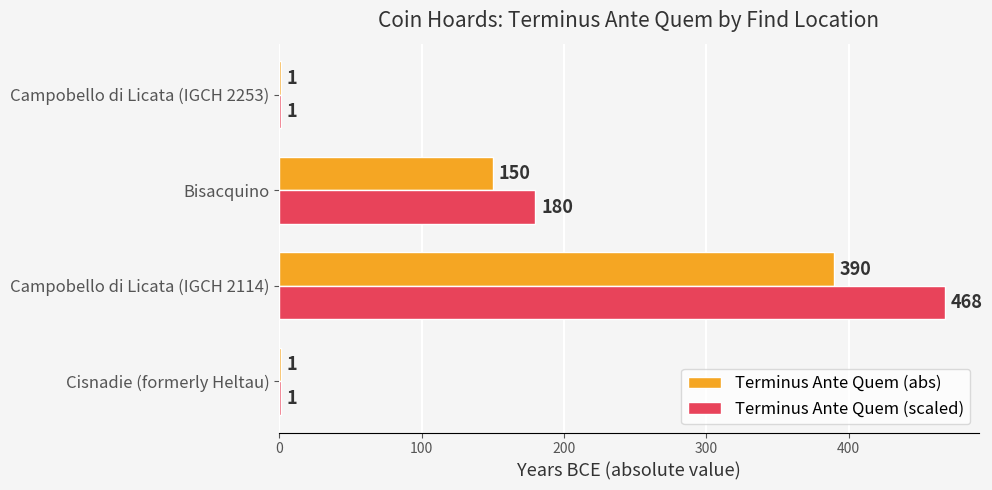

What is the maximum value shown in the chart?

468.0